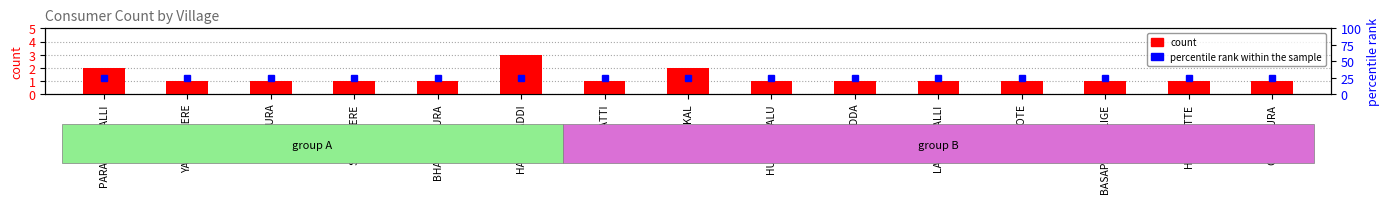

List the labels in order of value, largest first.

HALAGALADDI, PARAMENAHALLI, MASKAL, YALLADAKERE, V V PURA, SONDEKERE, BHARAMAPURA, TALAVATTI, HULITOTTALU, V K GUDDA, LAKKENHALLI, M D KOTE, BASAPANAMALIGE, HINDSKATTE, OBALAPURA